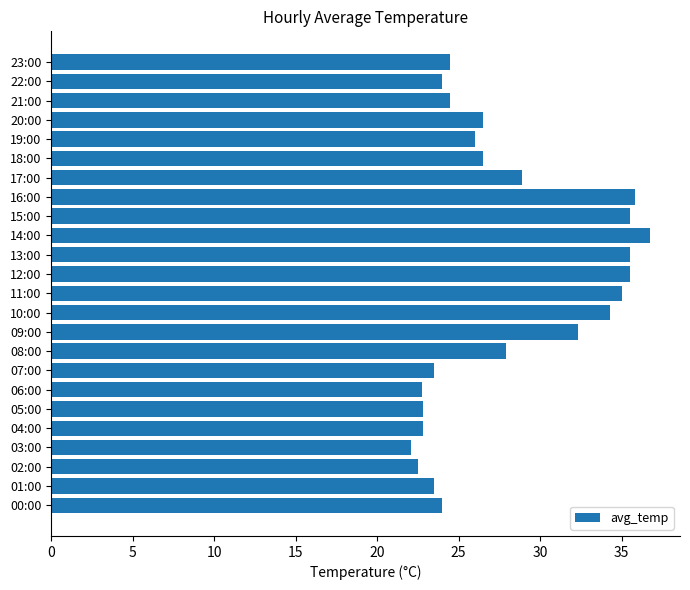

What is the ratio of the value at 04:00 to the value at 12:00?

0.6